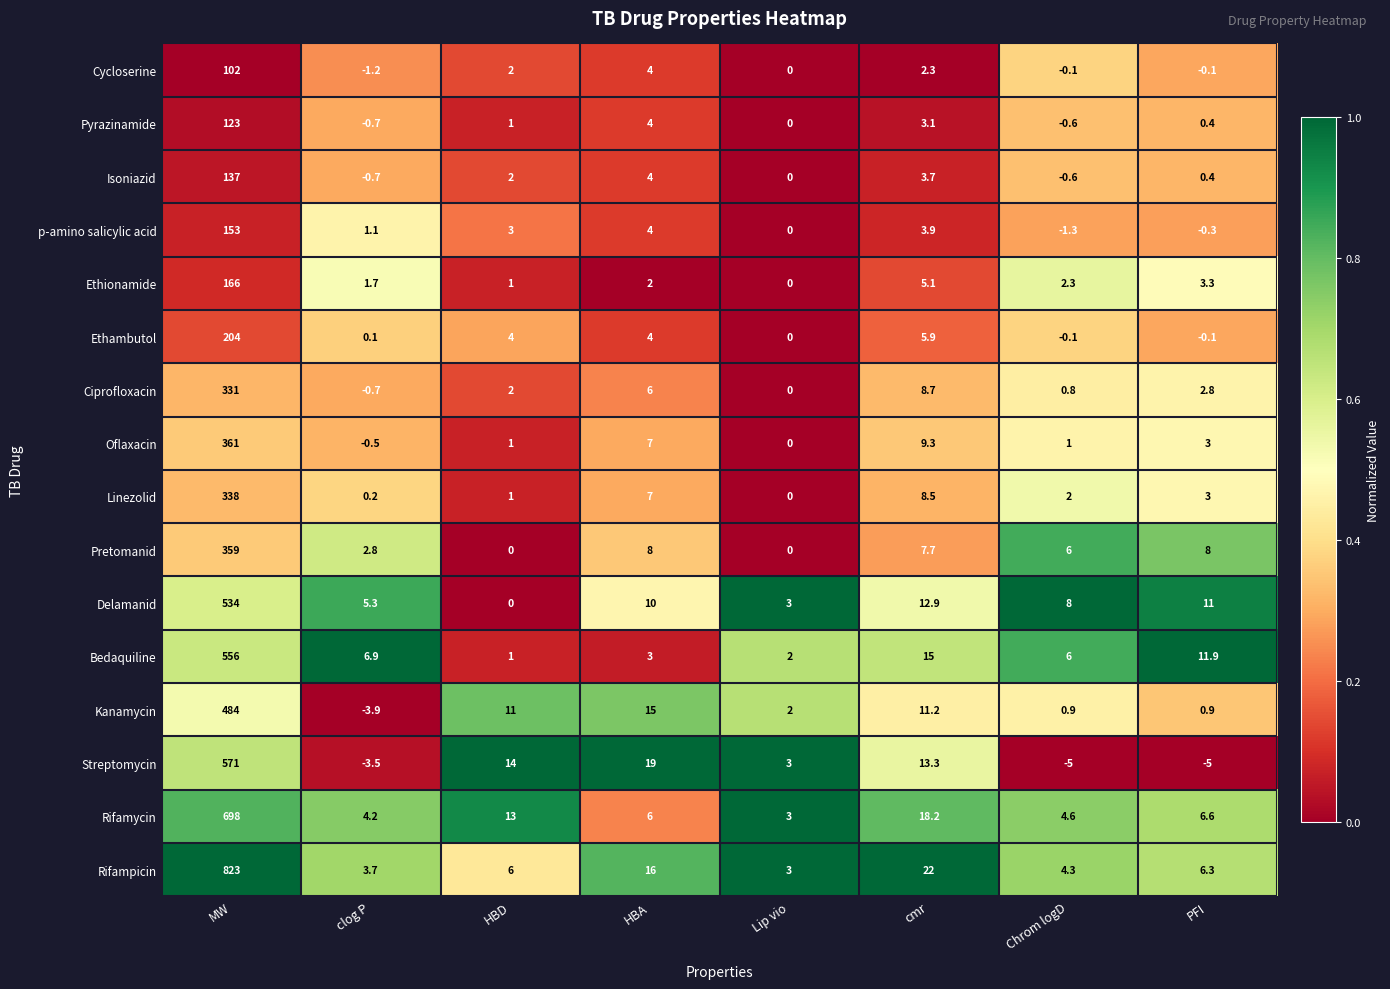

The value of Pretomanid at Chrom logD is 6.0. True or false?

True